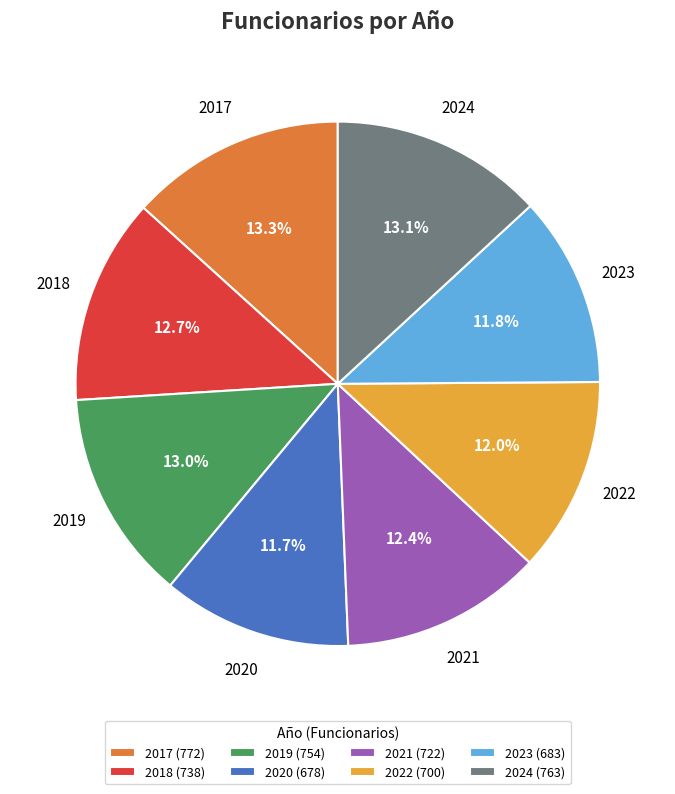

Between 2020 (678) and 2024 (763), which is larger?

2024 (763)